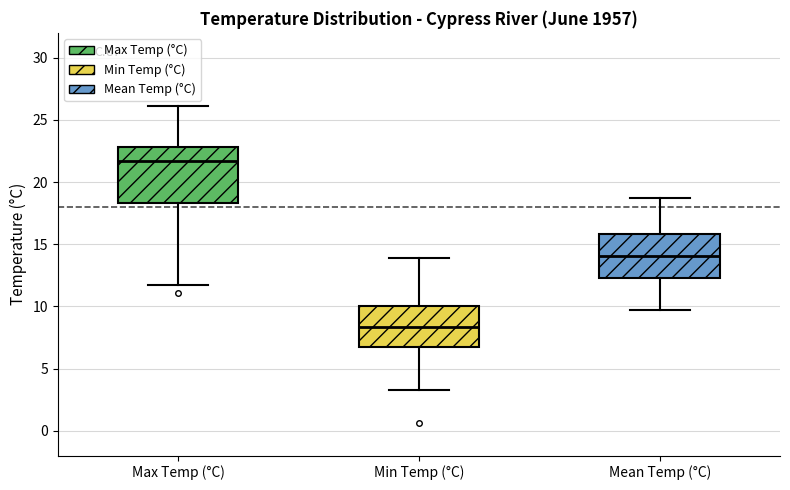

Which box's median line is the lowest?

Min Temp (°C)